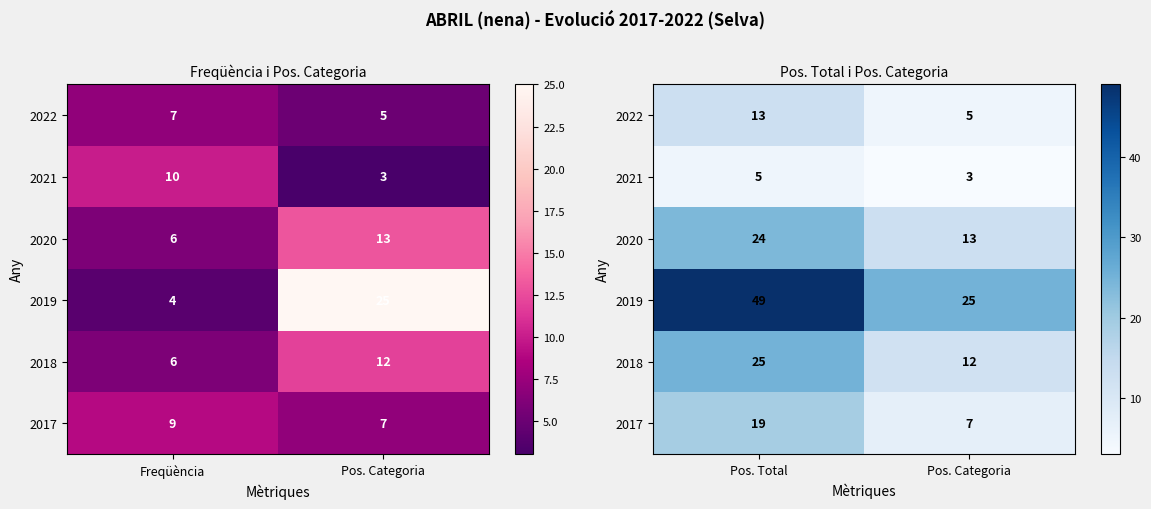

At which label does 2018 reach its minimum?

Pos. Categoria